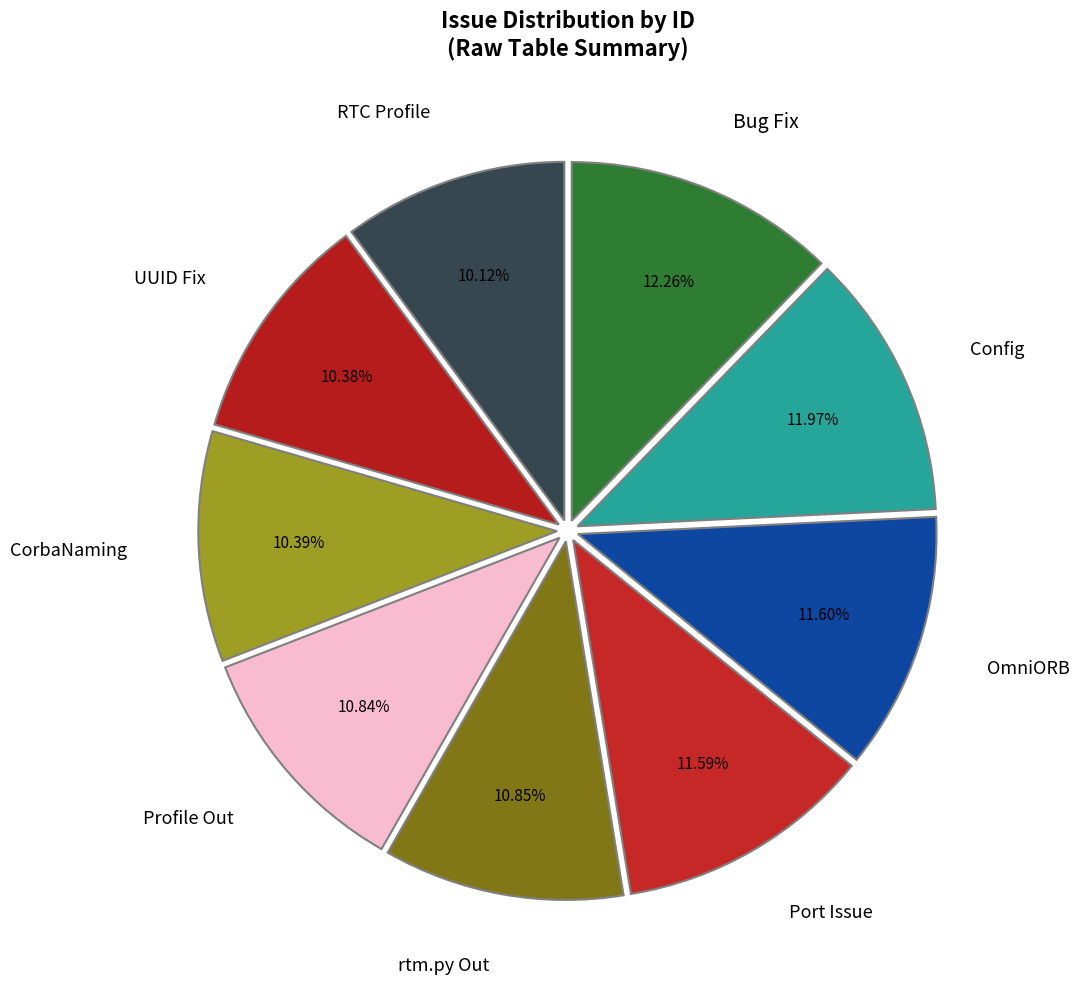

Is there a majority slice in this chart?

No